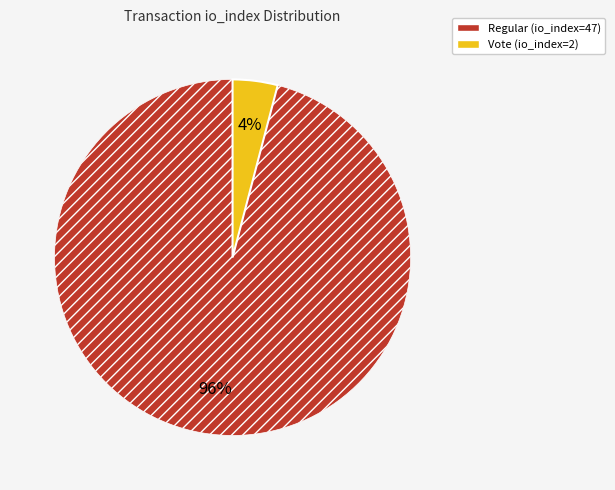

True or false: Vote (io_index=2) accounts for 4% of the total.

True